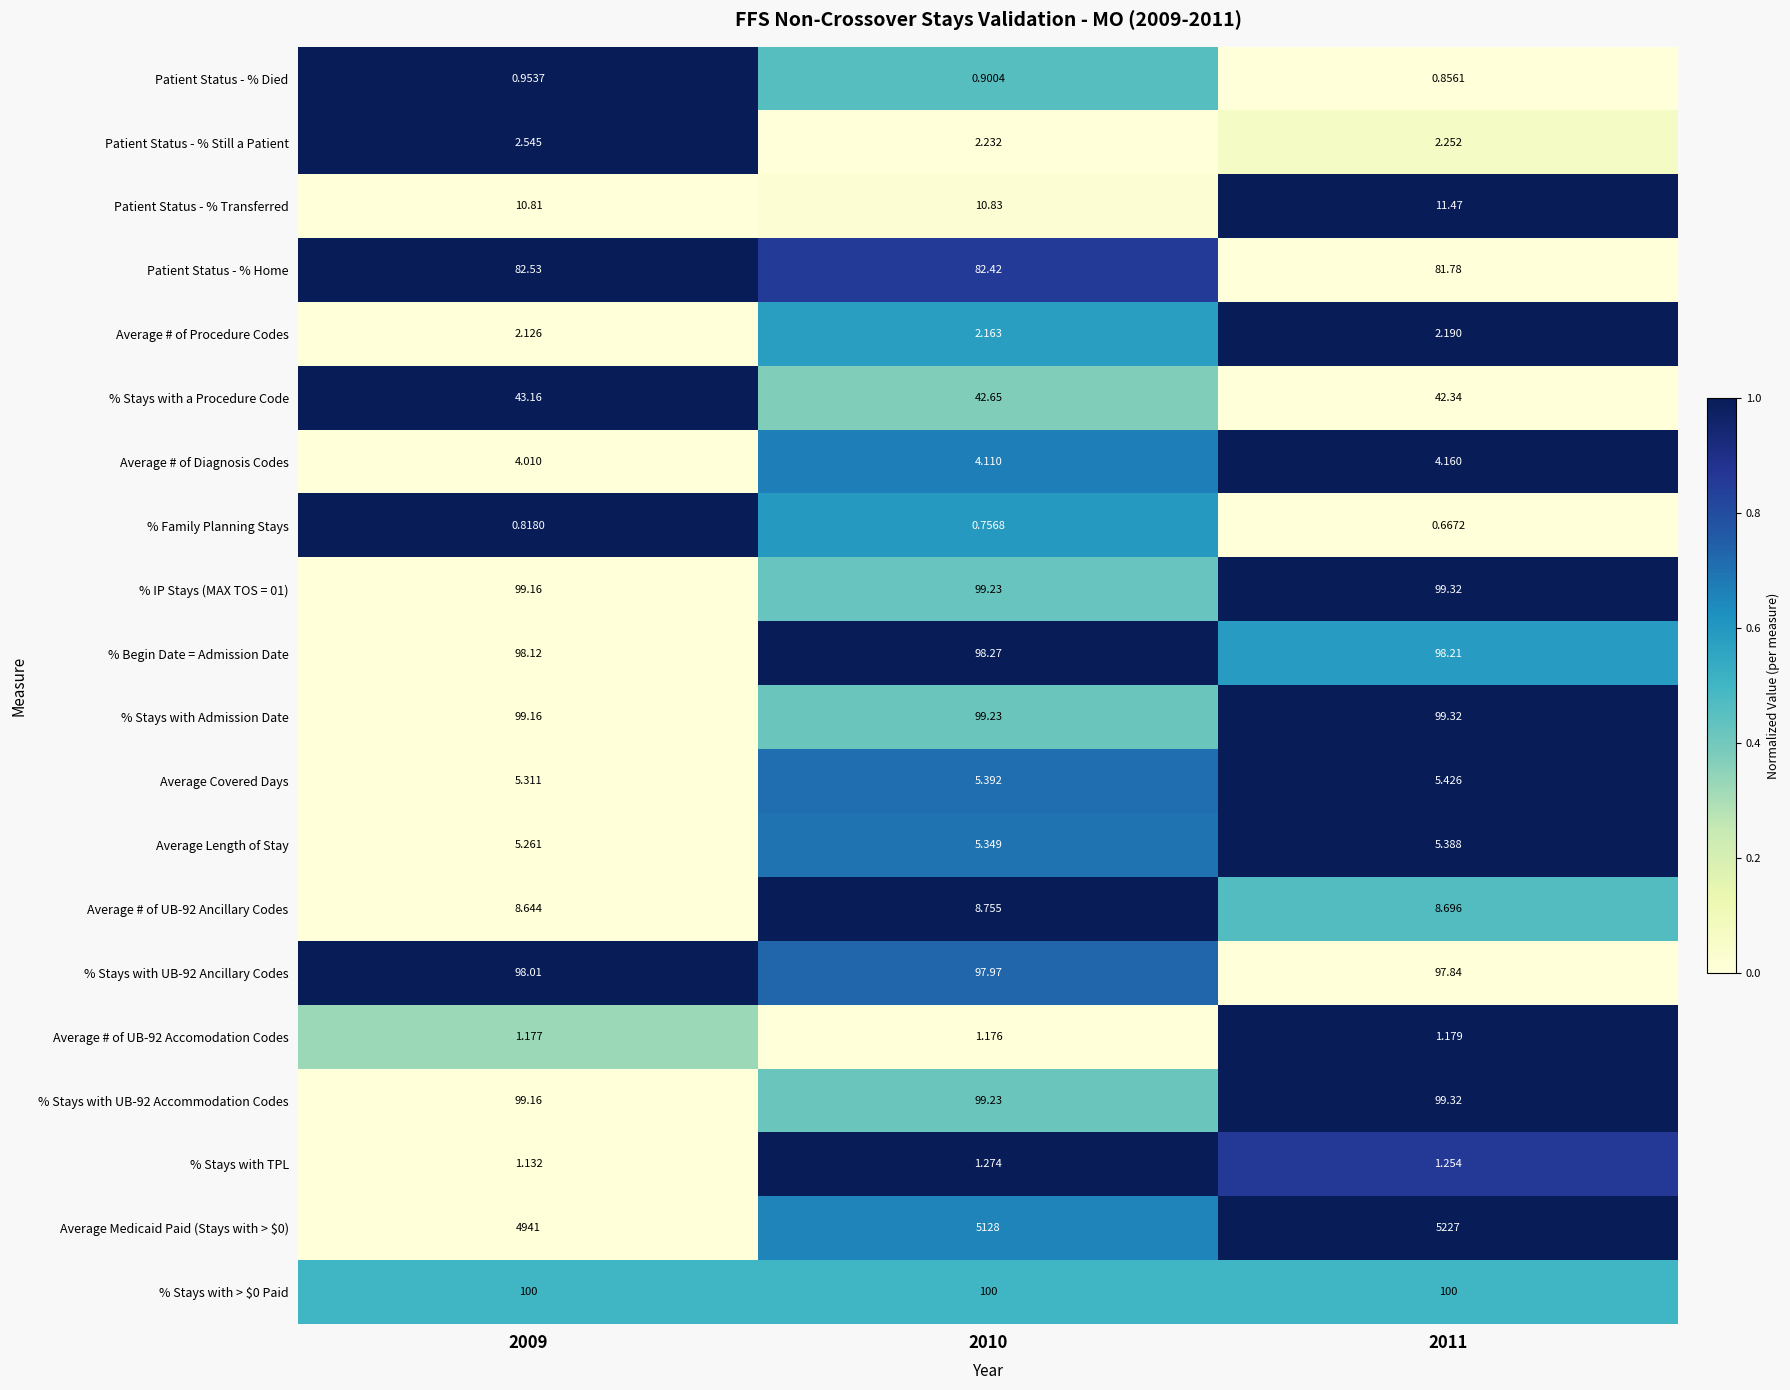

Is the value of % Stays with a Procedure Code at 2011 greater than the value of % Stays with Admission Date at 2011?

No